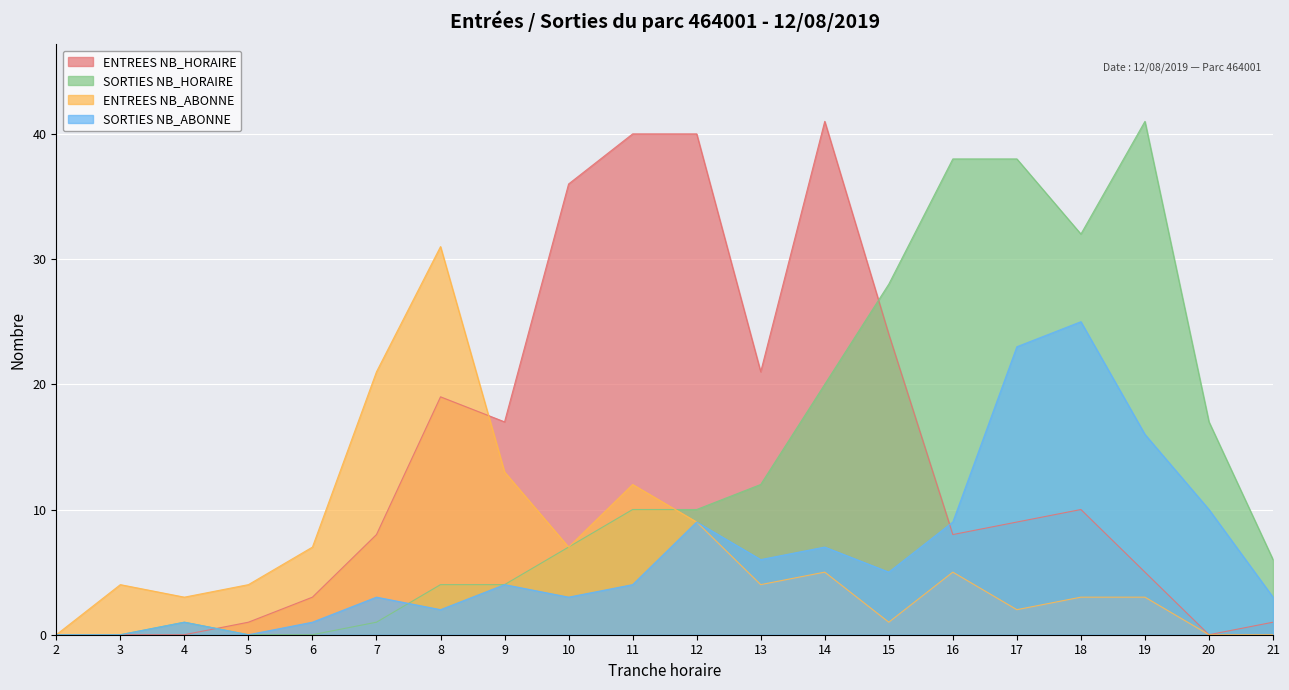

What is the value of the ENTREES NB_ABONNE point at the 15th from the left?

5